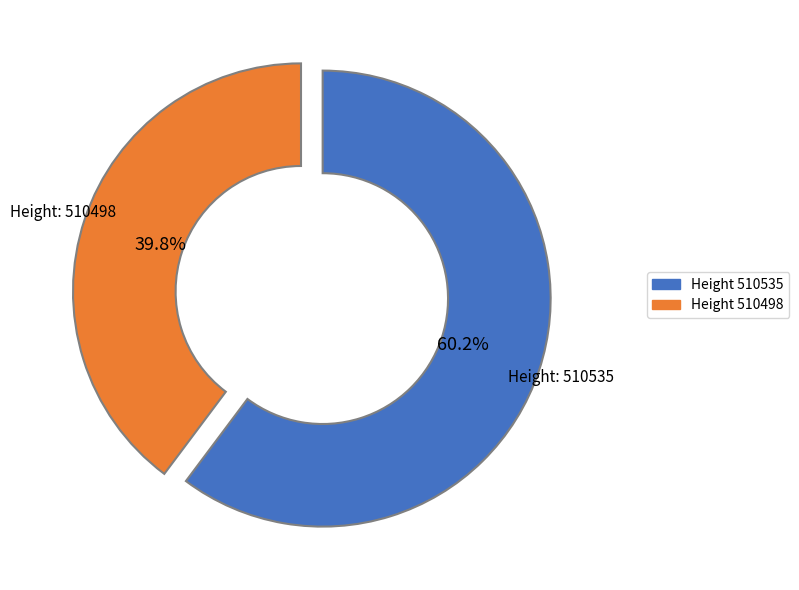

Is there any slice that represents more than half of the pie?

Yes